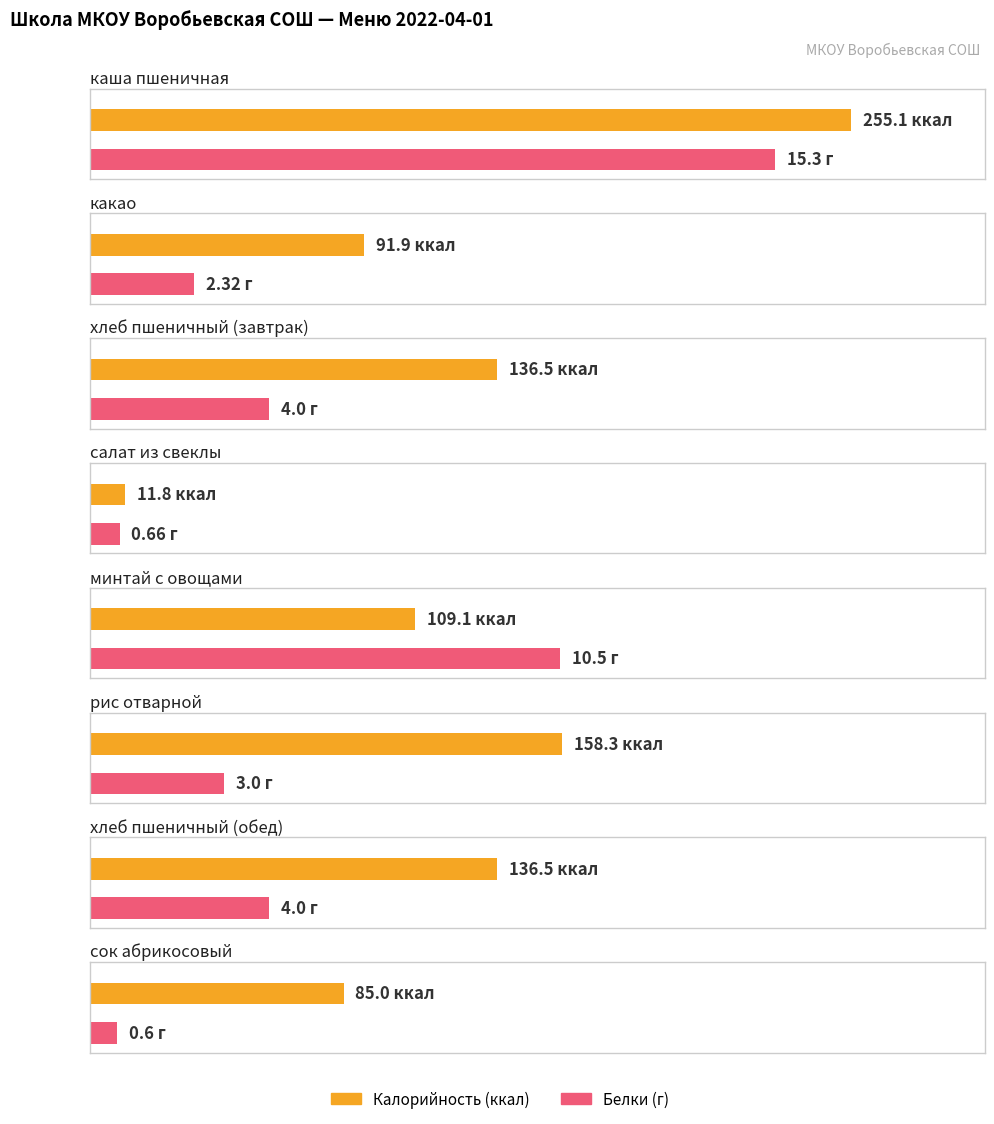

Is it true that Калорийность equals 44.5 at рис отварной?

False